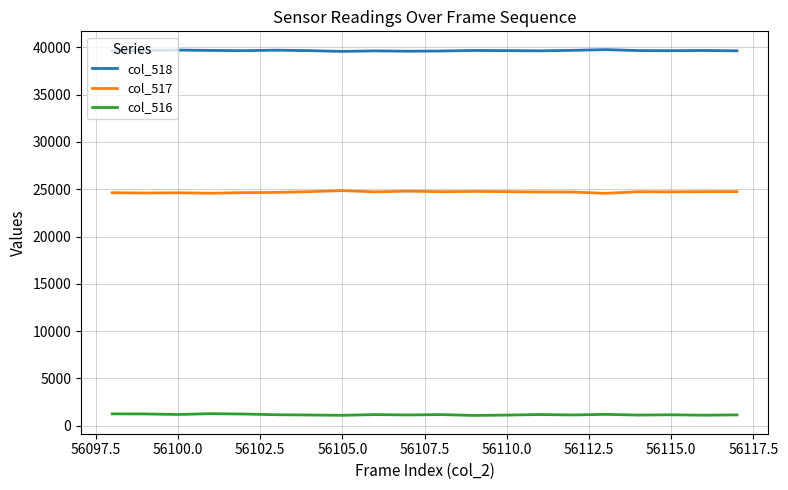

Rank the series by their average value, from highest to lowest.

col_518, col_517, col_516